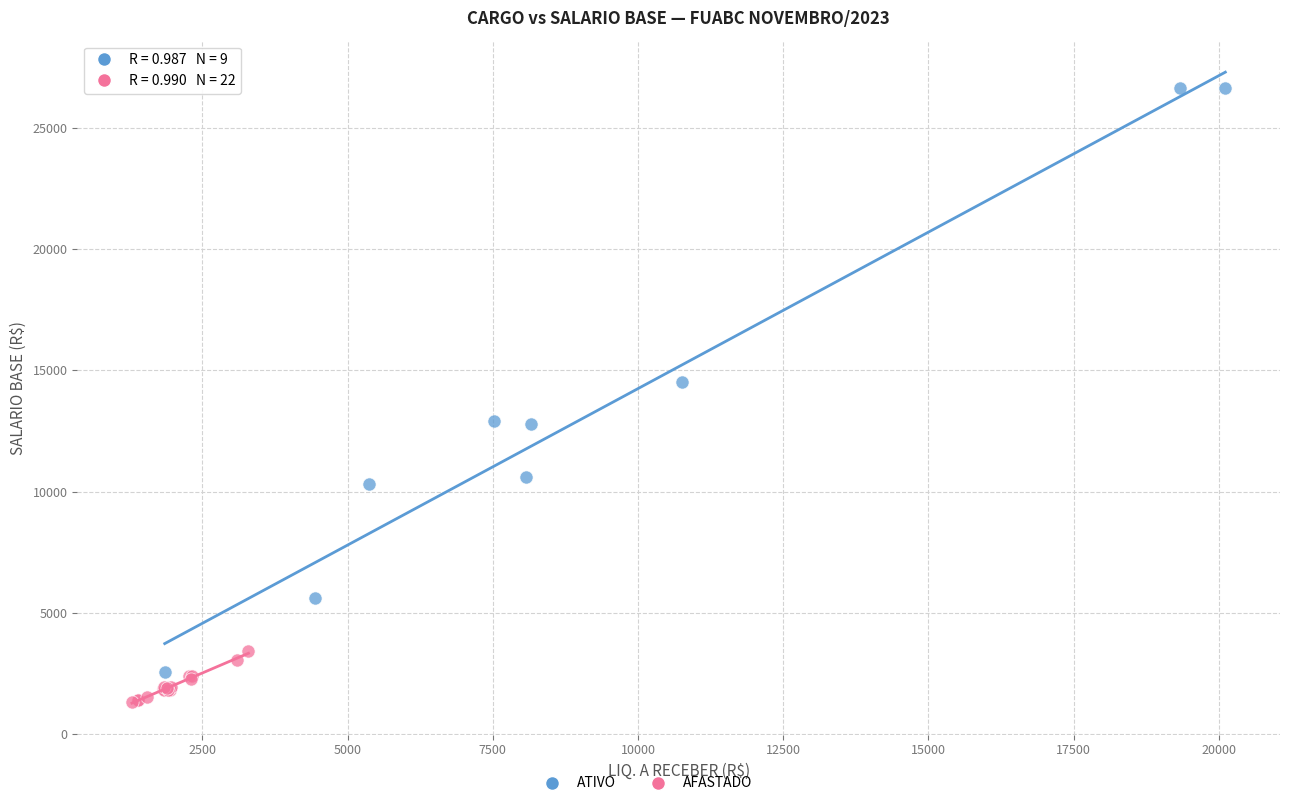

Which series has the widest spread of Y values?

ATIVO